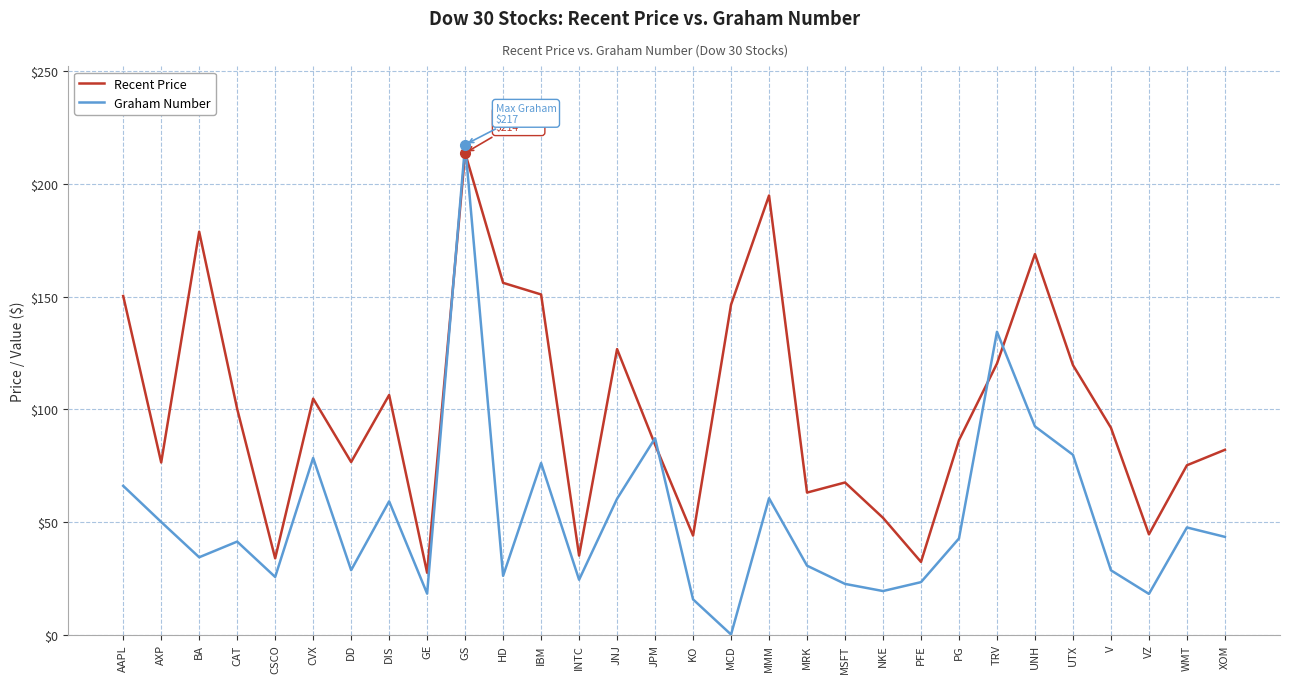

At XOM, list the series in order from smallest to largest.

Graham Number, Recent Price